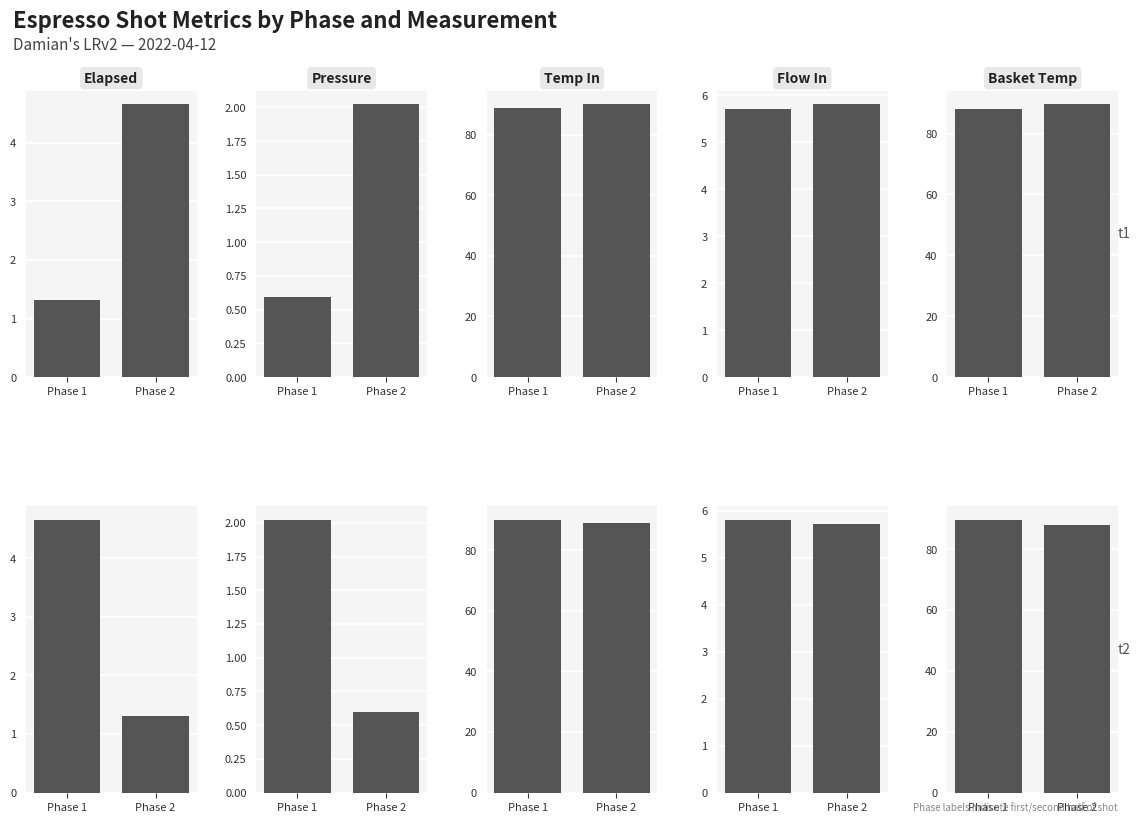

What is the difference between the Pressure values at Phase 1 and Phase 2?

1.4